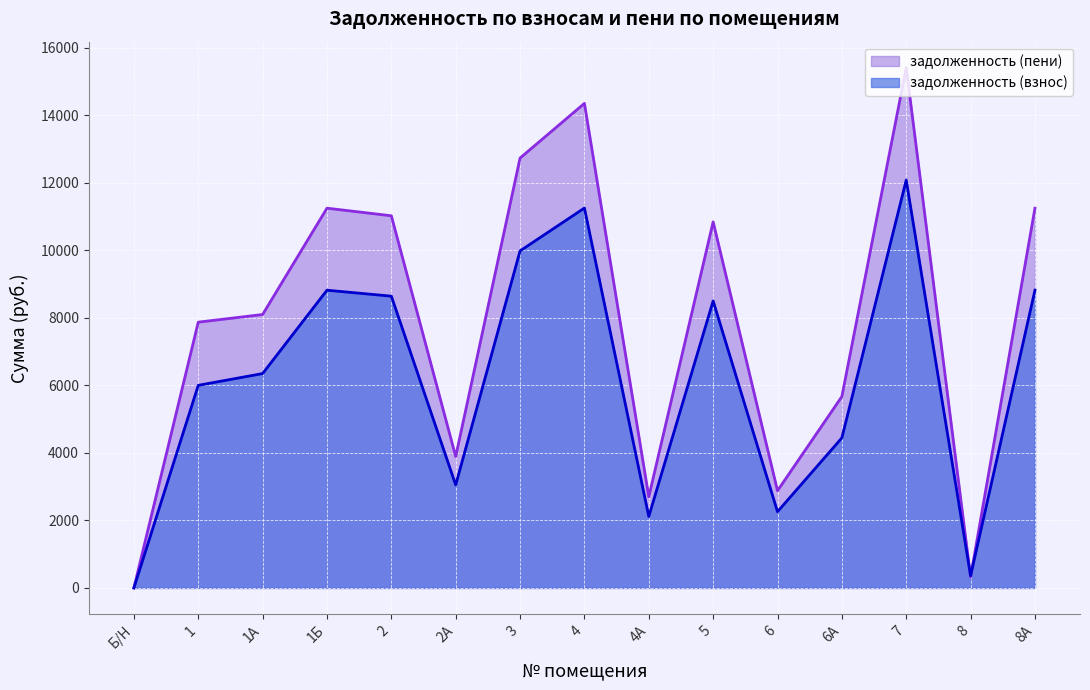

List the series in order of their peak value, highest first.

задолженность (пени), задолженность (взнос)